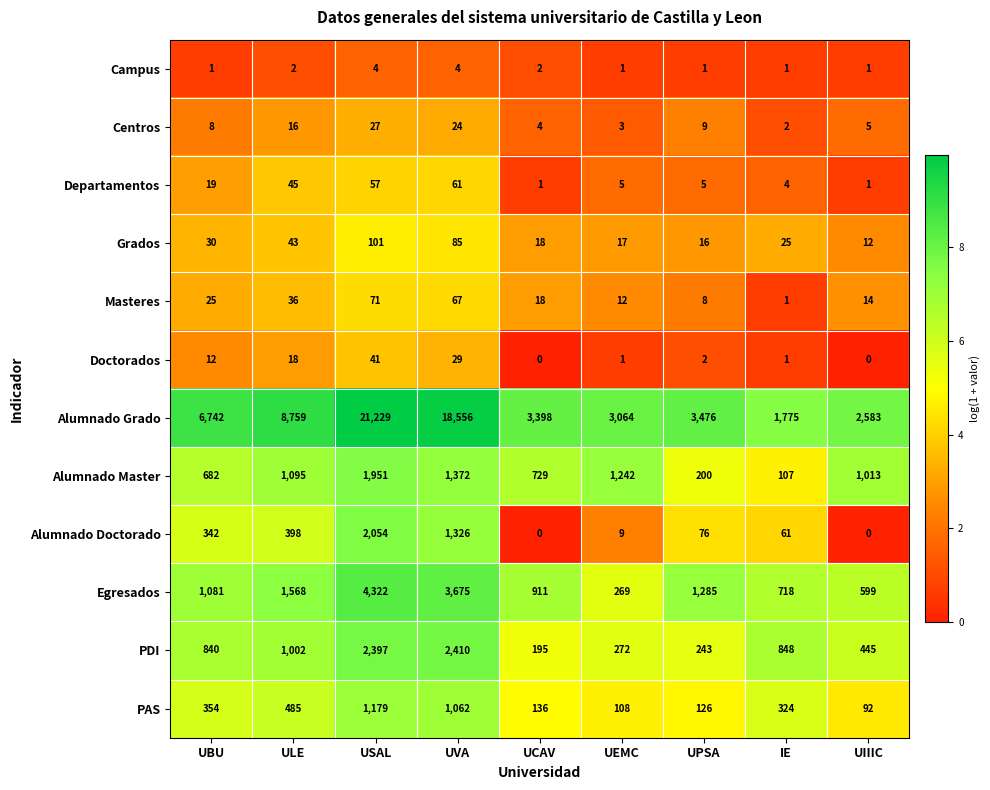

Is it true that Alumnado Doctorado equals 604 at UVA?

False